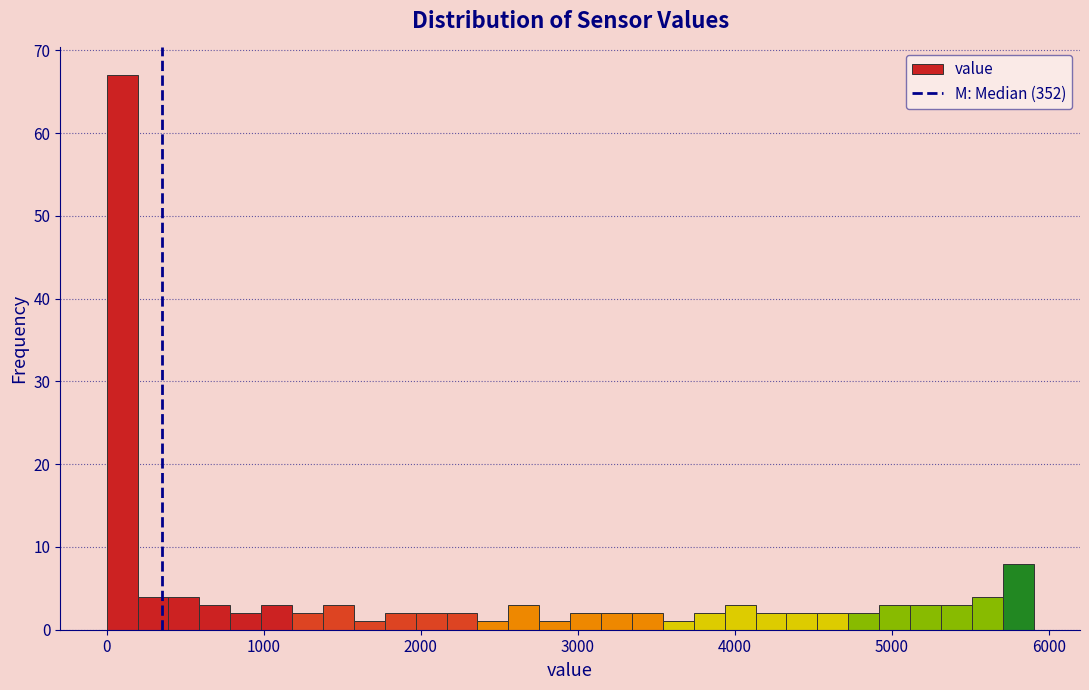

Around what value on the x-axis is the tallest bar? Give the approximate position of its centre, as read against the axis.

100